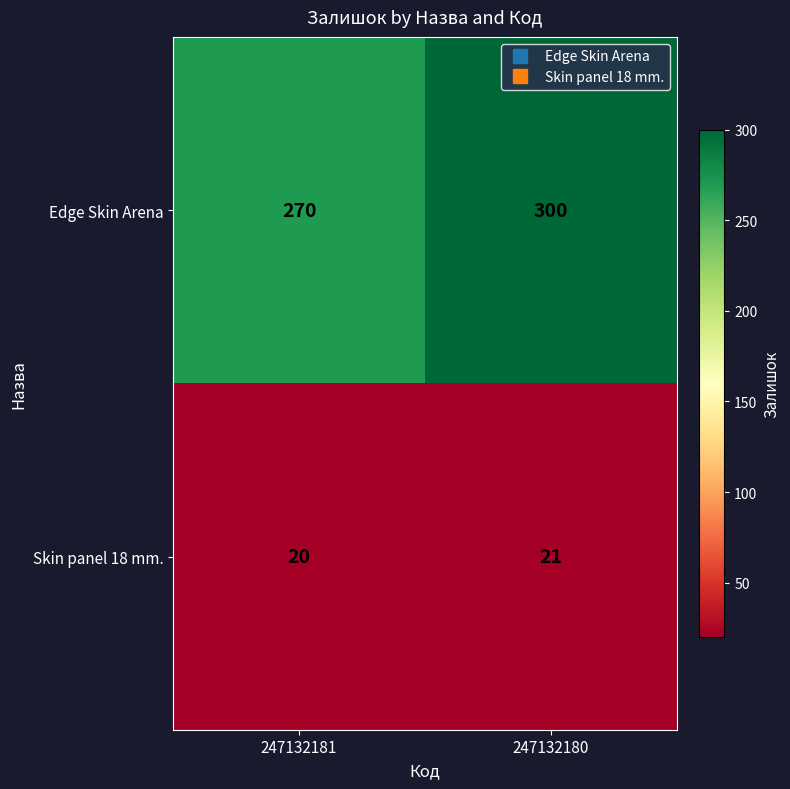

At how many categories does at least one series exceed 39?

2